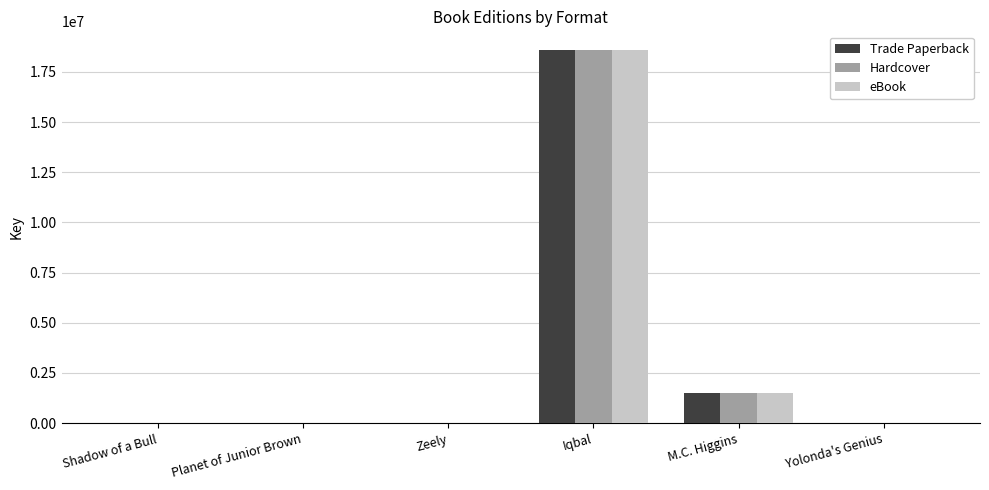

The value of Trade Paperback at Yolonda's Genius is 7059. True or false?

True